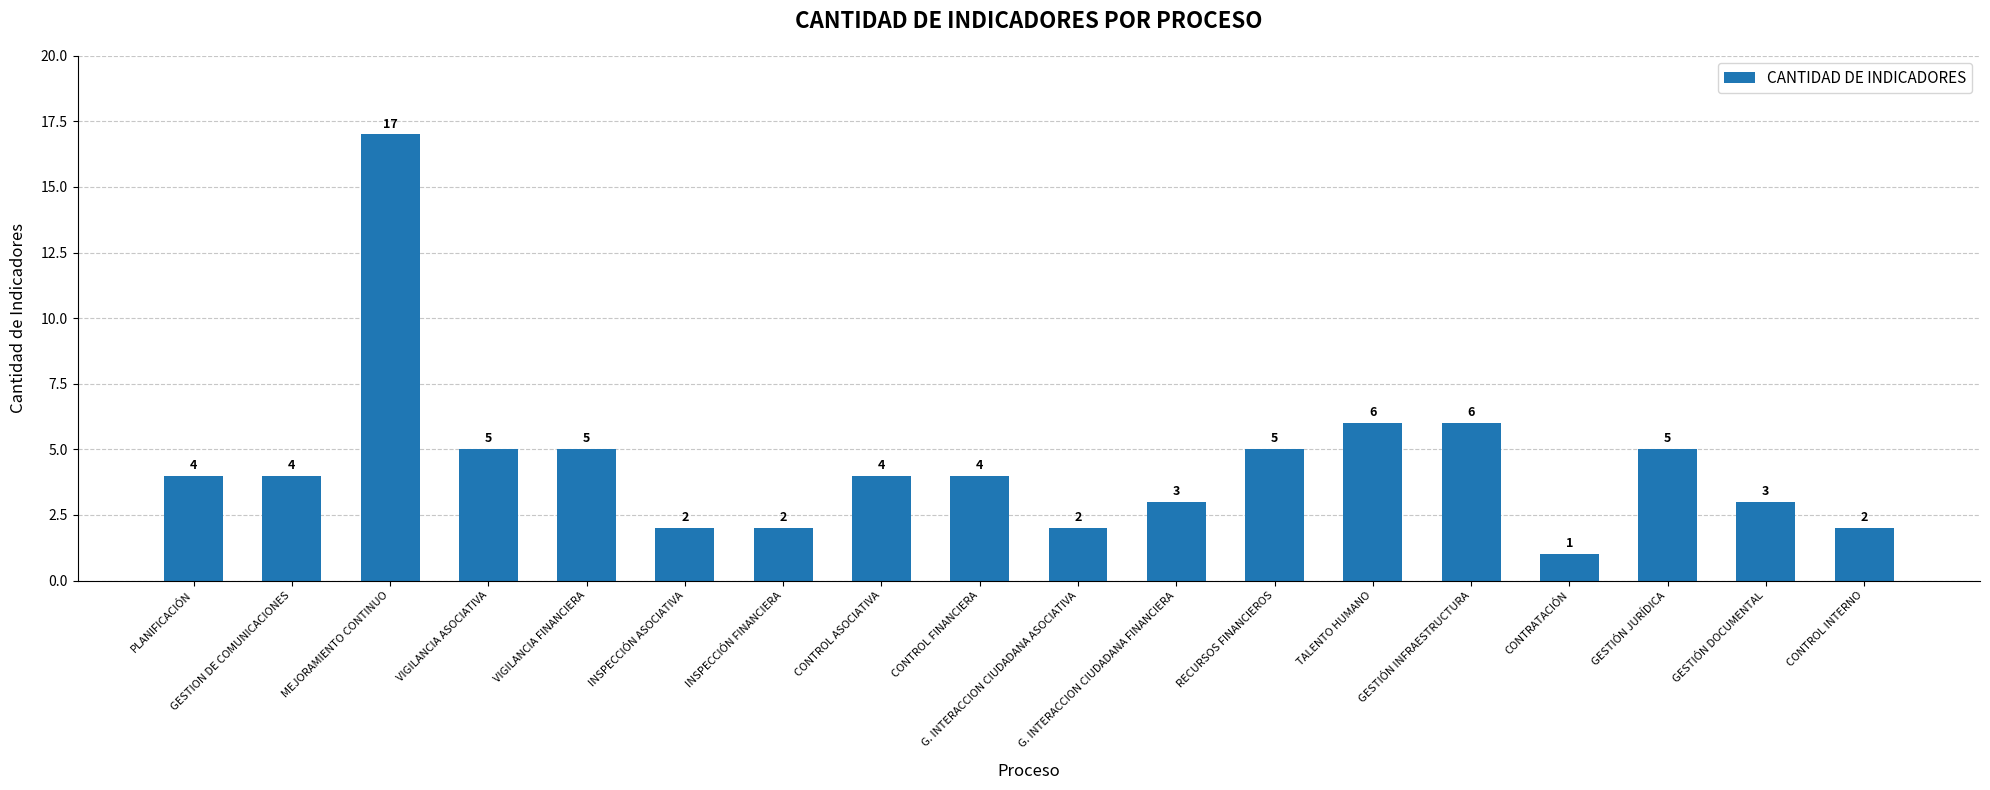

Between GESTIÓN INFRAESTRUCTURA and CONTROL ASOCIATIVA, which is larger?

GESTIÓN INFRAESTRUCTURA